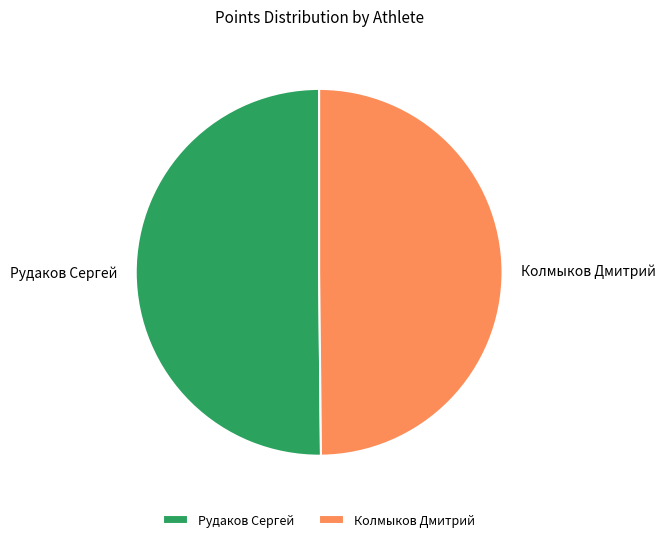

Do Рудаков Сергей and Колмыков Дмитрий together represent more than half of the pie?

Yes